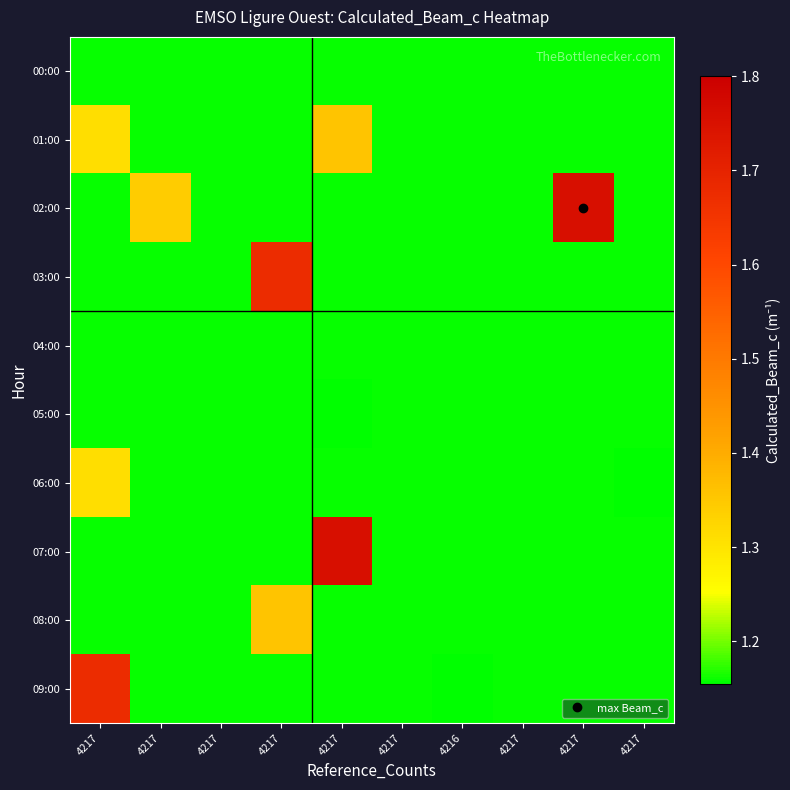

Reading right to left, list all the values displayed in this chart.

00:00: 4217=1.2	4217=1.2	4217=1.2	4216=1.2	4217=1.2	4217=1.2	4217=1.2	4217=1.2	4217=1.2	4217=1.2
01:00: 4217=1.2	4217=1.2	4217=1.2	4216=1.2	4217=1.2	4217=1.4	4217=1.2	4217=1.2	4217=1.2	4217=1.3
02:00: 4217=1.2	4217=1.8	4217=1.2	4216=1.2	4217=1.2	4217=1.2	4217=1.2	4217=1.2	4217=1.3	4217=1.2
03:00: 4217=1.2	4217=1.2	4217=1.2	4216=1.2	4217=1.2	4217=1.2	4217=1.7	4217=1.2	4217=1.2	4217=1.2
04:00: 4217=1.2	4217=1.2	4217=1.2	4216=1.2	4217=1.2	4217=1.2	4217=1.2	4217=1.2	4217=1.2	4217=1.2
05:00: 4217=1.2	4217=1.2	4217=1.2	4216=1.2	4217=1.2	4217=1.2	4217=1.2	4217=1.2	4217=1.2	4217=1.2
06:00: 4217=1.2	4217=1.2	4217=1.2	4216=1.2	4217=1.2	4217=1.2	4217=1.2	4217=1.2	4217=1.2	4217=1.3
07:00: 4217=1.2	4217=1.2	4217=1.2	4216=1.2	4217=1.2	4217=1.8	4217=1.2	4217=1.2	4217=1.2	4217=1.2
08:00: 4217=1.2	4217=1.2	4217=1.2	4216=1.2	4217=1.2	4217=1.2	4217=1.4	4217=1.2	4217=1.2	4217=1.2
09:00: 4217=1.2	4217=1.2	4217=1.2	4216=1.2	4217=1.2	4217=1.2	4217=1.2	4217=1.2	4217=1.2	4217=1.7